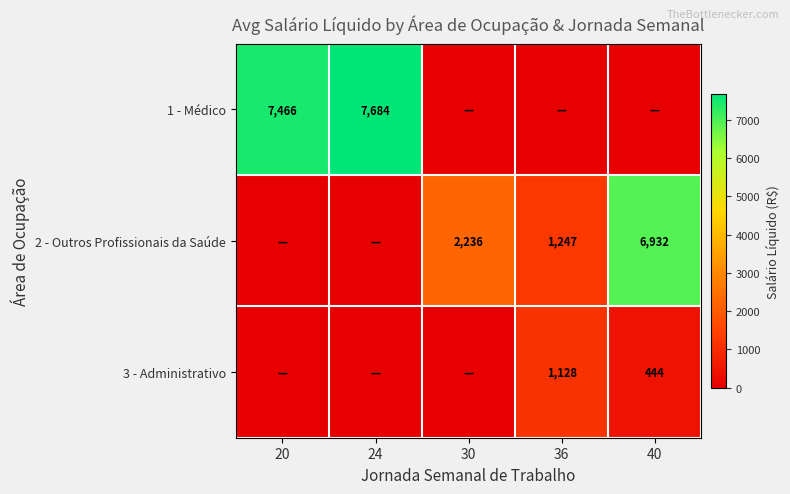

True or false: 1 - Médico has a value of 7684 at 24.

True